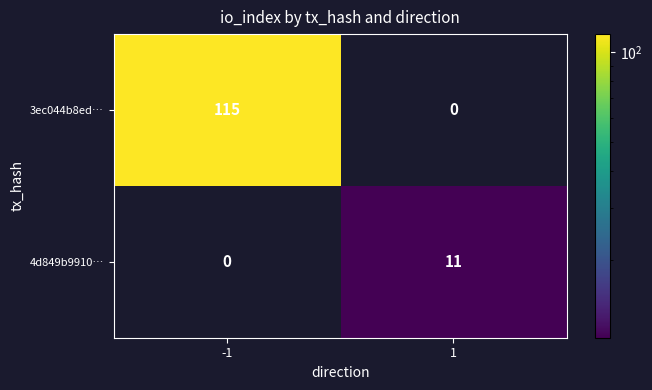

How many data points in 3ec044b8ed… are less than 115?

1